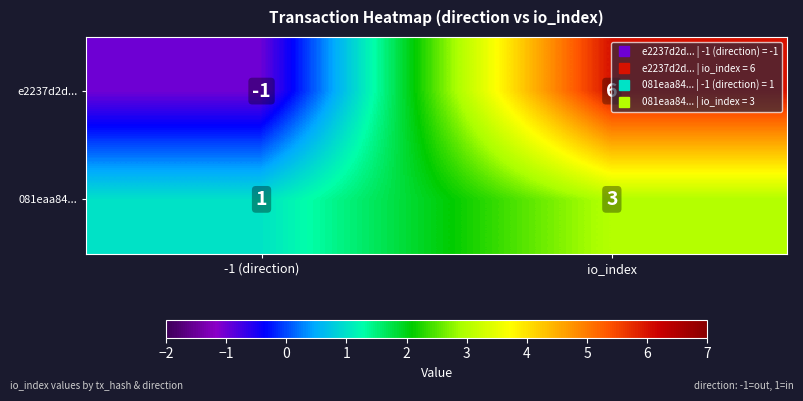

Is it true that 081eaa84... equals 0 at -1 (direction)?

False